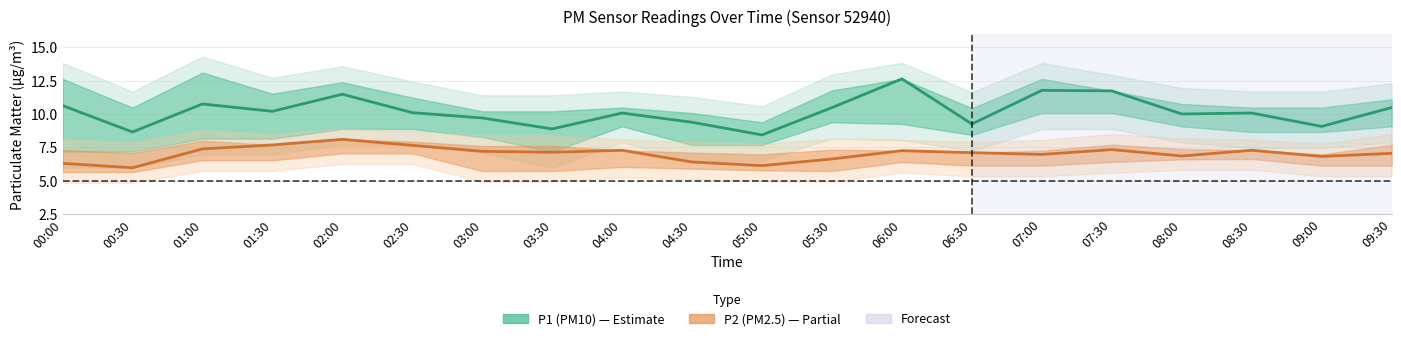

Reading left to right, what are all the values shown in this chart?

P1: 10.6	8.7	10.8	10.2	11.5	10.1	9.7	8.9	10.1	9.4	8.4	10.5	12.6	9.2	11.8	11.7	10.0	10.1	9.1	10.5
P2: 6.3	6.0	7.4	7.7	8.1	7.7	7.2	7.1	7.3	6.4	6.1	6.6	7.2	7.1	7.0	7.3	6.8	7.3	6.8	7.0